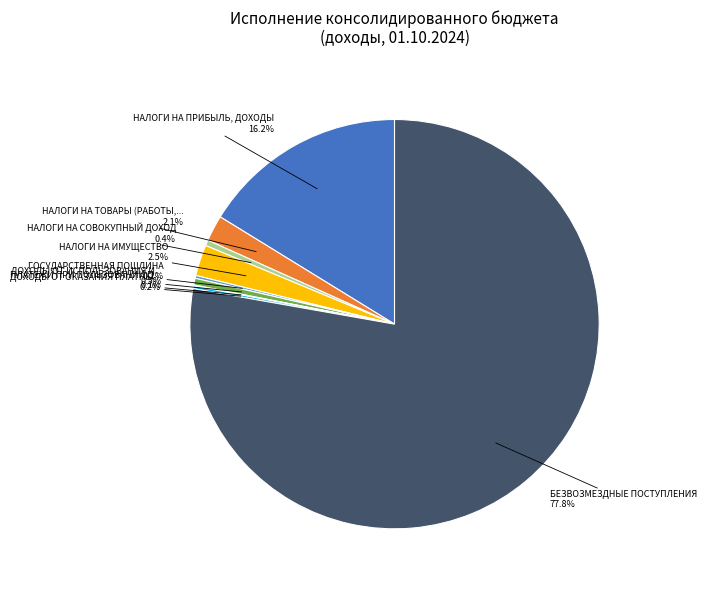

Does any single category account for the majority?

Yes